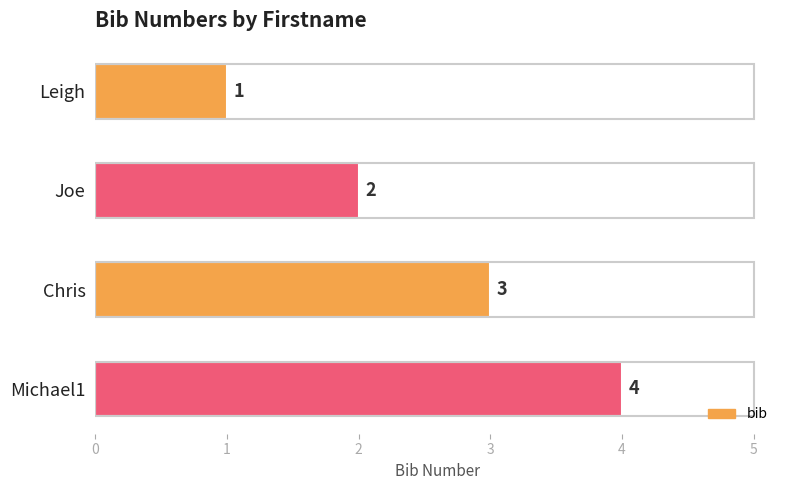

Rank the categories by value from lowest to highest.

Leigh, Joe, Chris, Michael1